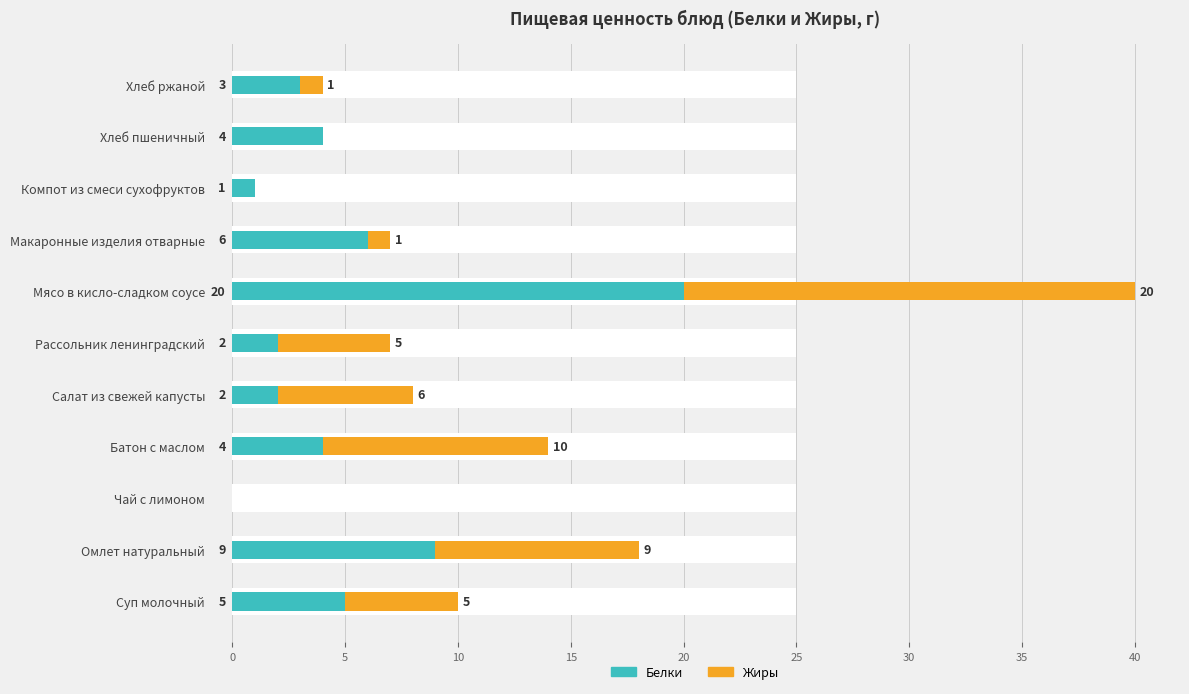

What is the difference between the second highest and minimum values in the Жиры series?

10